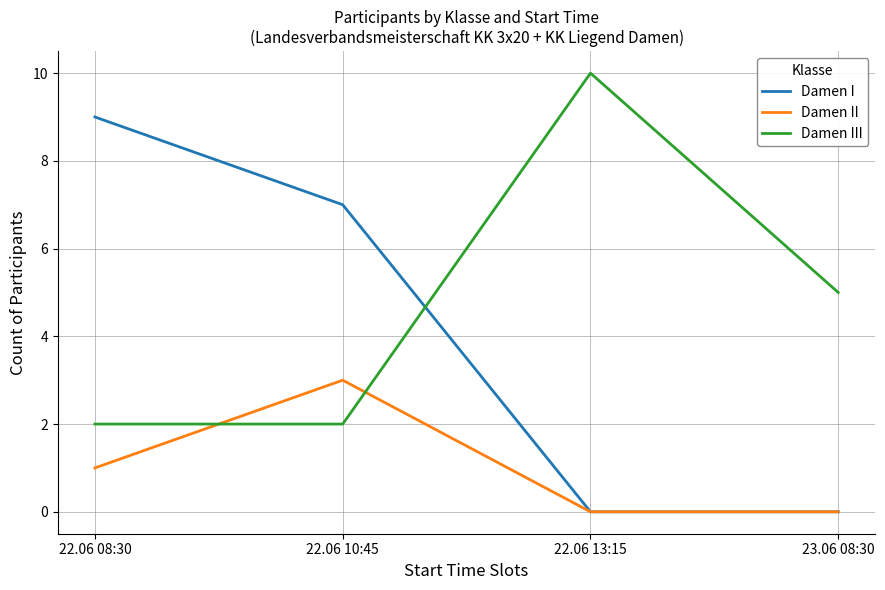

Count the Damen II values in the range 0 to 3.

4